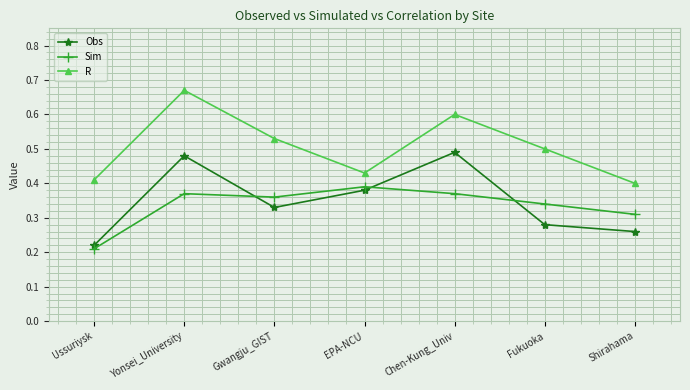

What is the sum of all R values?

3.5